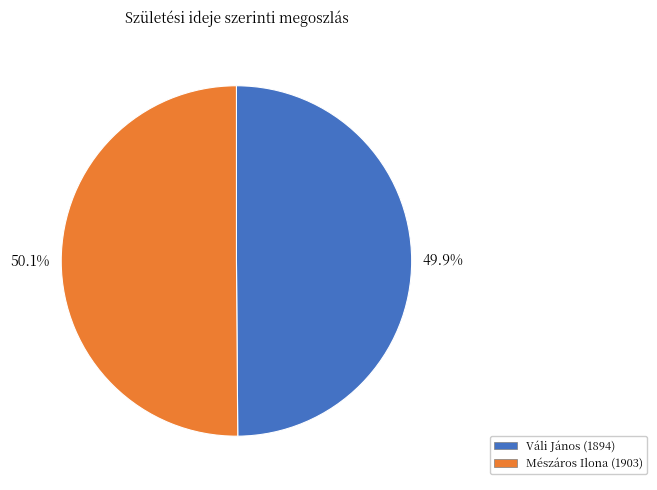

Is it true that Mészáros Ilona (1903) is 61% of the pie?

False